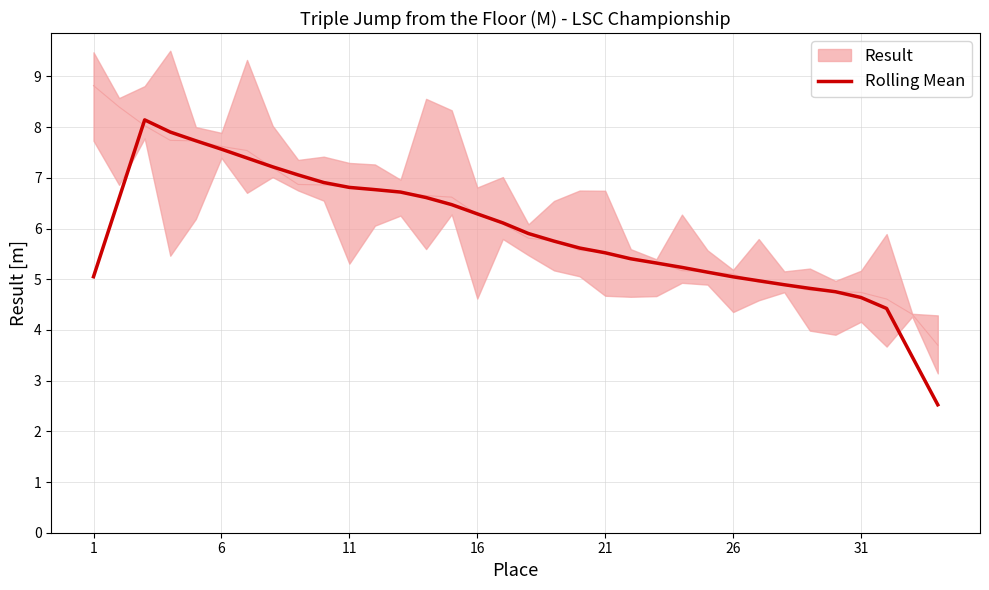

The Rolling Mean series shows 6.8 at 11. True or false?

True